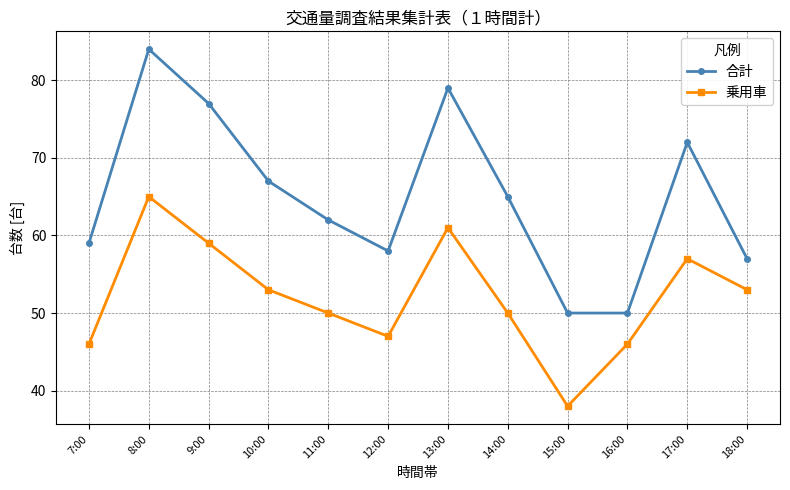

Reading left to right, what are all the values shown in this chart?

合計: 59	84	77	67	62	58	79	65	50	50	72	57
乗用車: 46	65	59	53	50	47	61	50	38	46	57	53